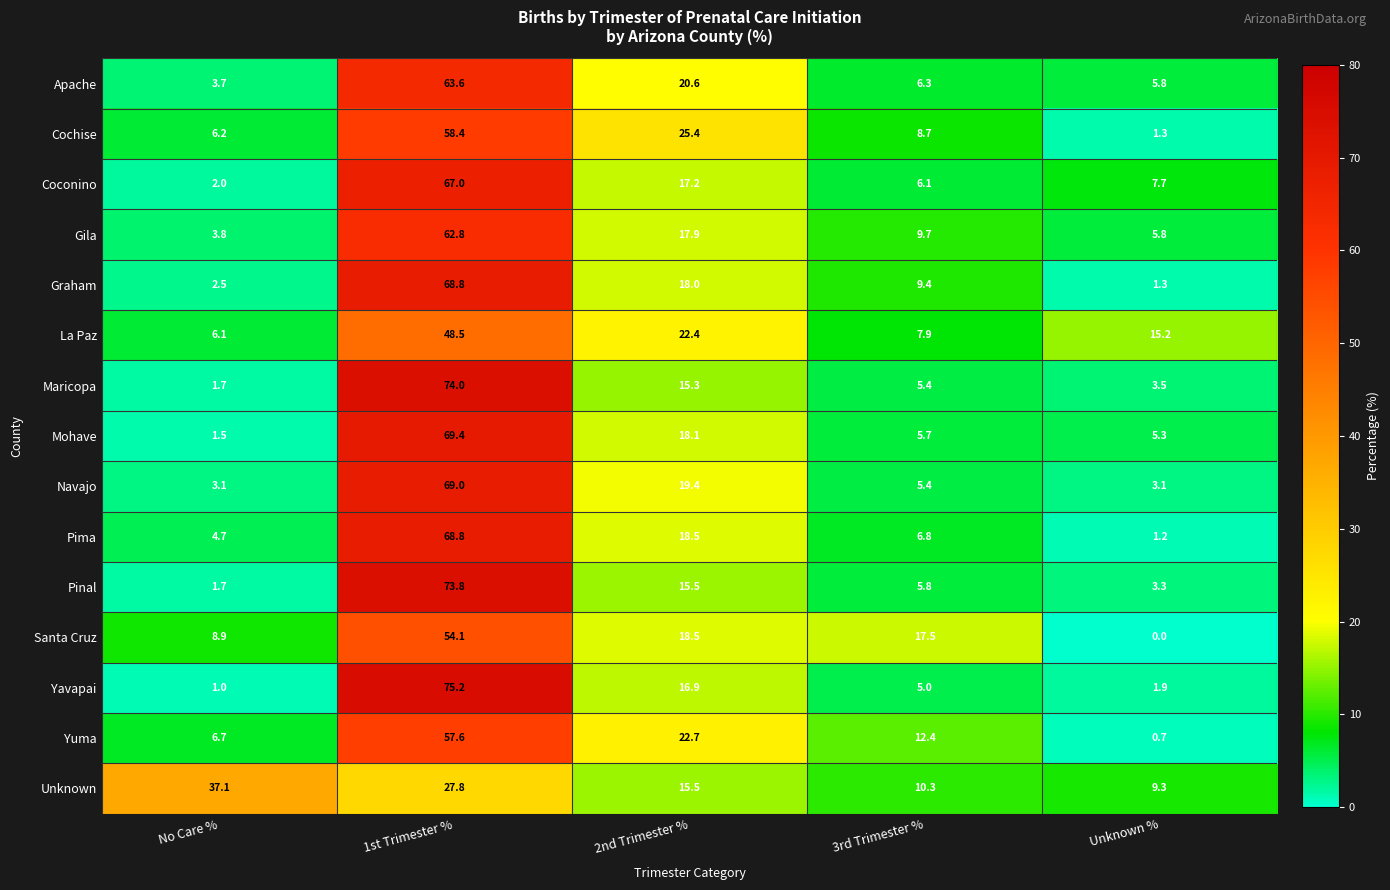

What is the spread (max minus min) of values at No Care %?

36.1